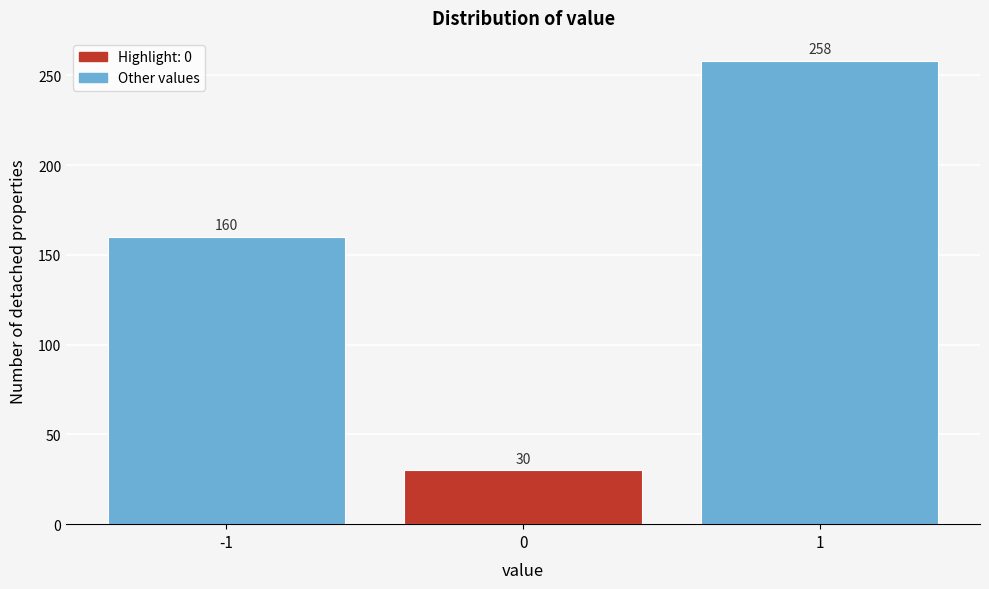

Reading right to left, what are all the values shown in this chart?

1=258	0=30	-1=160